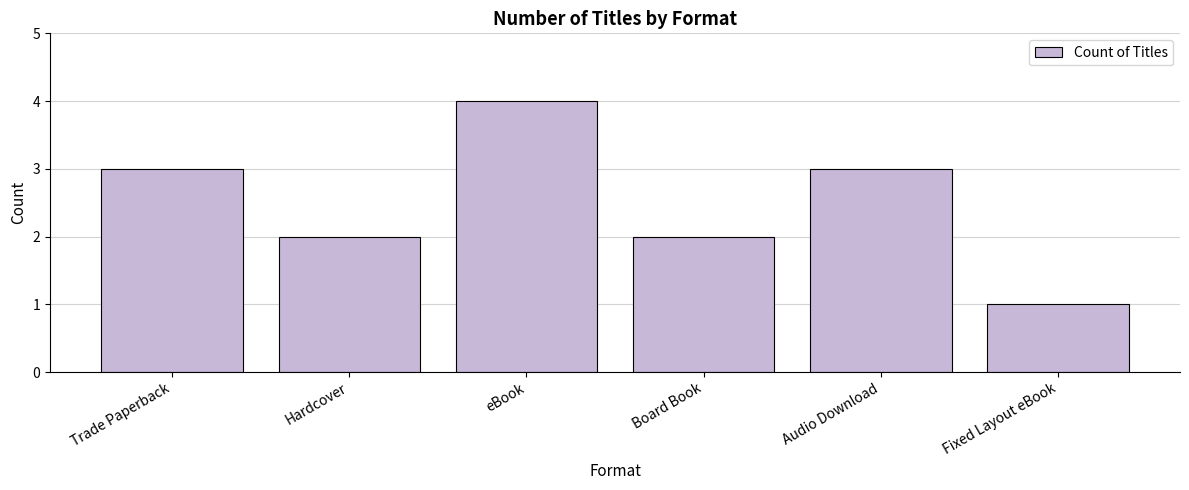

What is the difference between the second highest and minimum values?

2